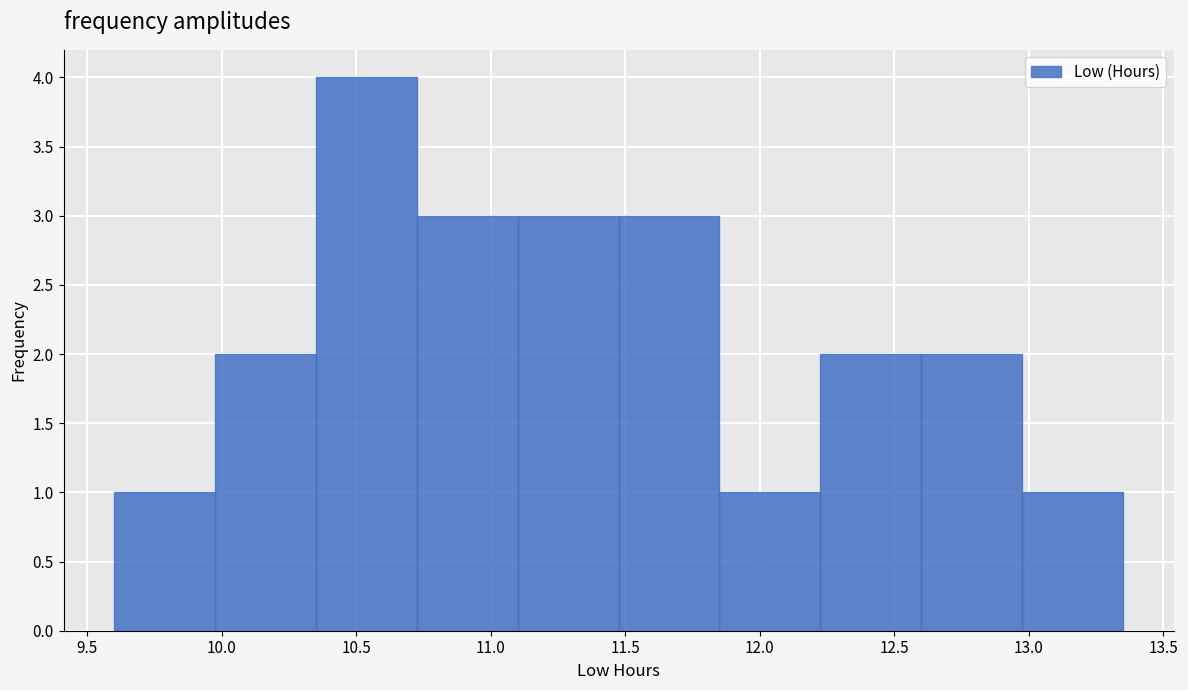

What is the height of the bar covering 12.600 to 12.975 on the x-axis? Neither the bar edges nor the heights are printed on the chart, so give them approximately, as read against the axes.

2